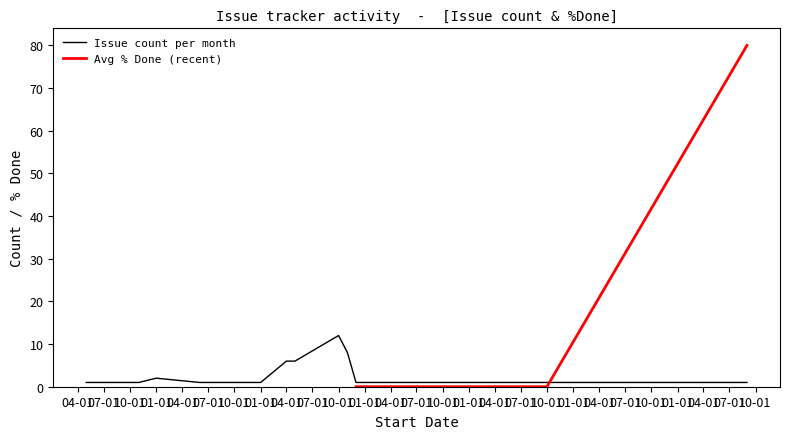

Is the value of Avg % Done per month at 2013-04 greater than the value of Issue count per month at 2013-04?

Yes